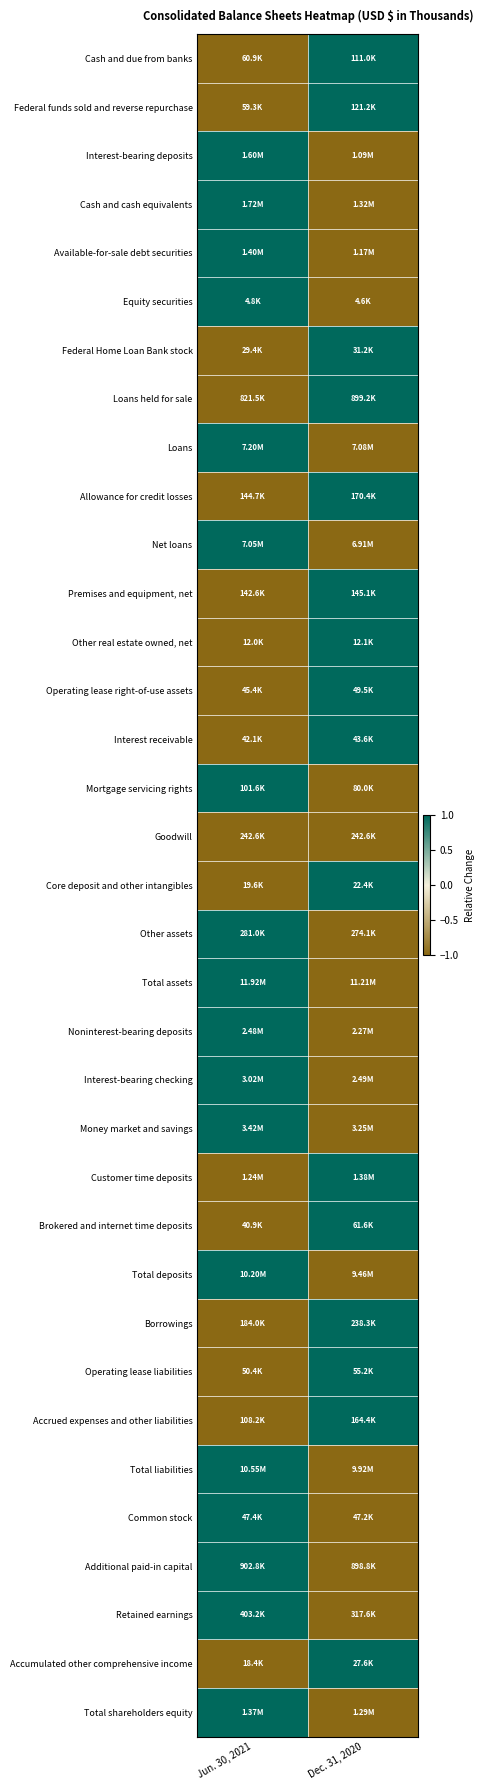

Reading right to left, what are all the values shown in this chart?

Cash and due from banks: Dec. 31, 2020=1	Jun. 30, 2021=-1
Federal funds sold and reverse repurchase: Dec. 31, 2020=1	Jun. 30, 2021=-1
Interest-bearing deposits: Dec. 31, 2020=-1	Jun. 30, 2021=1
Cash and cash equivalents: Dec. 31, 2020=-1	Jun. 30, 2021=1
Available-for-sale debt securities: Dec. 31, 2020=-1	Jun. 30, 2021=1
Equity securities: Dec. 31, 2020=-1	Jun. 30, 2021=1
Federal Home Loan Bank stock: Dec. 31, 2020=1	Jun. 30, 2021=-1
Loans held for sale: Dec. 31, 2020=1	Jun. 30, 2021=-1
Loans: Dec. 31, 2020=-1	Jun. 30, 2021=1
Allowance for credit losses: Dec. 31, 2020=1	Jun. 30, 2021=-1
Net loans: Dec. 31, 2020=-1	Jun. 30, 2021=1
Premises and equipment, net: Dec. 31, 2020=1	Jun. 30, 2021=-1
Other real estate owned, net: Dec. 31, 2020=1	Jun. 30, 2021=-1
Operating lease right-of-use assets: Dec. 31, 2020=1	Jun. 30, 2021=-1
Interest receivable: Dec. 31, 2020=1	Jun. 30, 2021=-1
Mortgage servicing rights: Dec. 31, 2020=-1	Jun. 30, 2021=1
Goodwill: Dec. 31, 2020=-1	Jun. 30, 2021=-1
Core deposit and other intangibles: Dec. 31, 2020=1	Jun. 30, 2021=-1
Other assets: Dec. 31, 2020=-1	Jun. 30, 2021=1
Total assets: Dec. 31, 2020=-1	Jun. 30, 2021=1
Noninterest-bearing deposits: Dec. 31, 2020=-1	Jun. 30, 2021=1
Interest-bearing checking: Dec. 31, 2020=-1	Jun. 30, 2021=1
Money market and savings: Dec. 31, 2020=-1	Jun. 30, 2021=1
Customer time deposits: Dec. 31, 2020=1	Jun. 30, 2021=-1
Brokered and internet time deposits: Dec. 31, 2020=1	Jun. 30, 2021=-1
Total deposits: Dec. 31, 2020=-1	Jun. 30, 2021=1
Borrowings: Dec. 31, 2020=1	Jun. 30, 2021=-1
Operating lease liabilities: Dec. 31, 2020=1	Jun. 30, 2021=-1
Accrued expenses and other liabilities: Dec. 31, 2020=1	Jun. 30, 2021=-1
Total liabilities: Dec. 31, 2020=-1	Jun. 30, 2021=1
Common stock: Dec. 31, 2020=-1	Jun. 30, 2021=1
Additional paid-in capital: Dec. 31, 2020=-1	Jun. 30, 2021=1
Retained earnings: Dec. 31, 2020=-1	Jun. 30, 2021=1
Accumulated other comprehensive income: Dec. 31, 2020=1	Jun. 30, 2021=-1
Total shareholders equity: Dec. 31, 2020=-1	Jun. 30, 2021=1